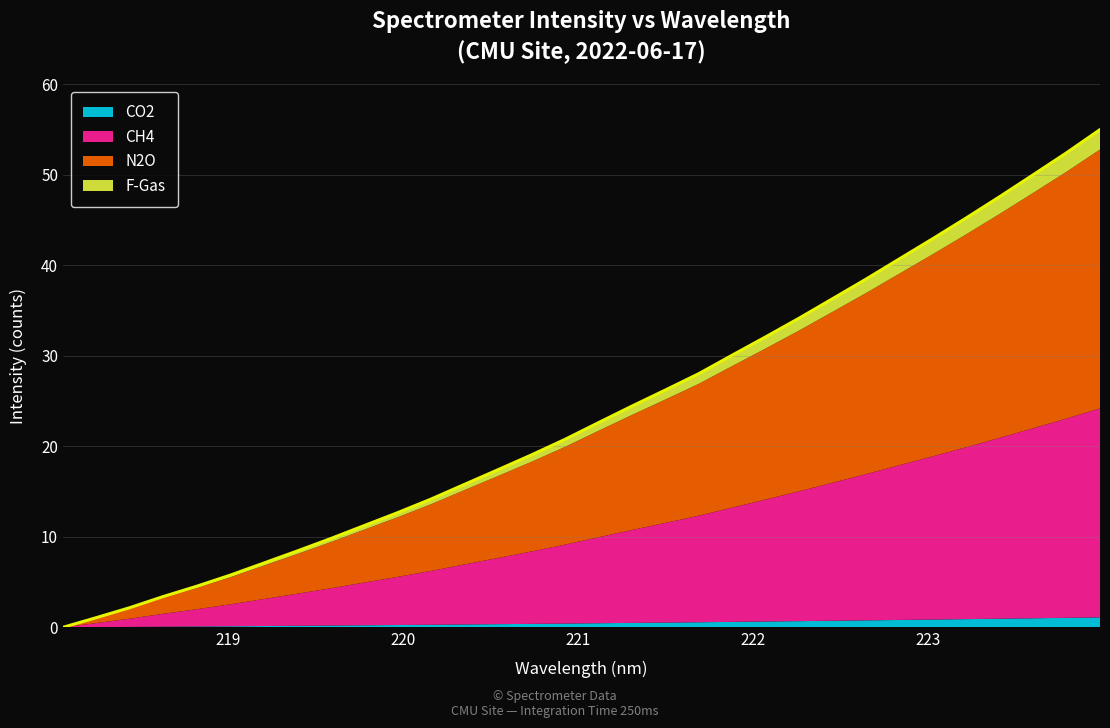

What position from the right is 218.8244?

28